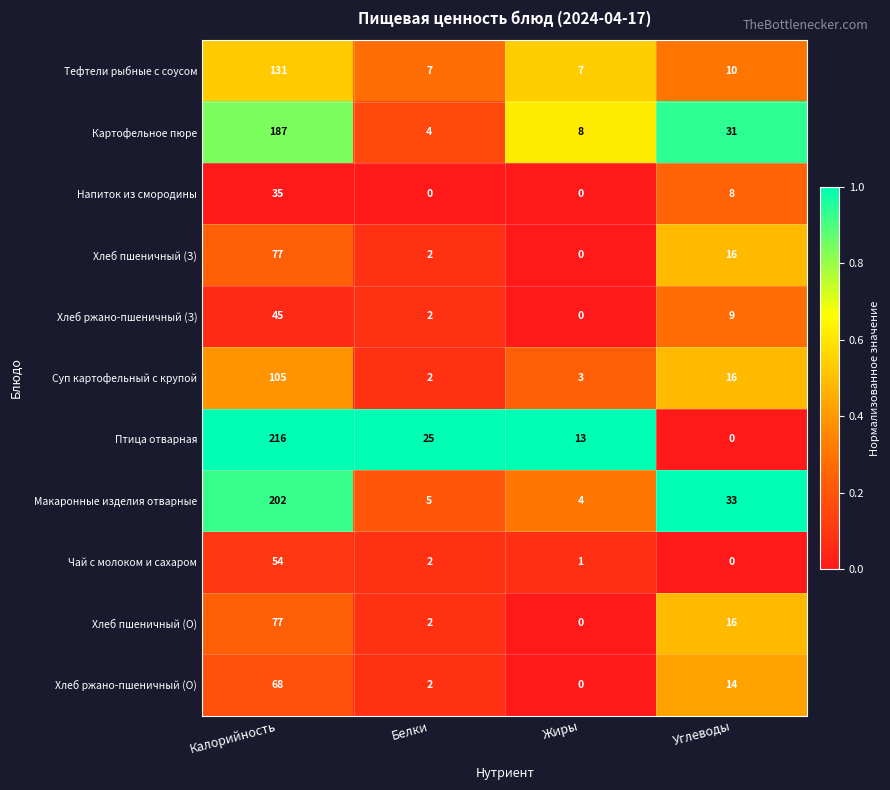

How many categories are shown in the chart?

4